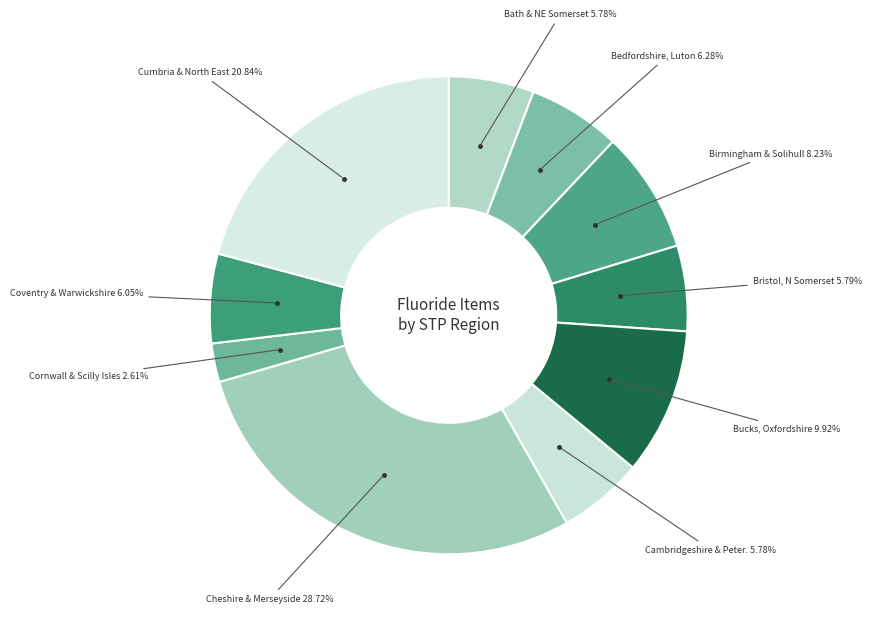

Which category has the biggest portion of the pie?

Cheshire & Merseyside